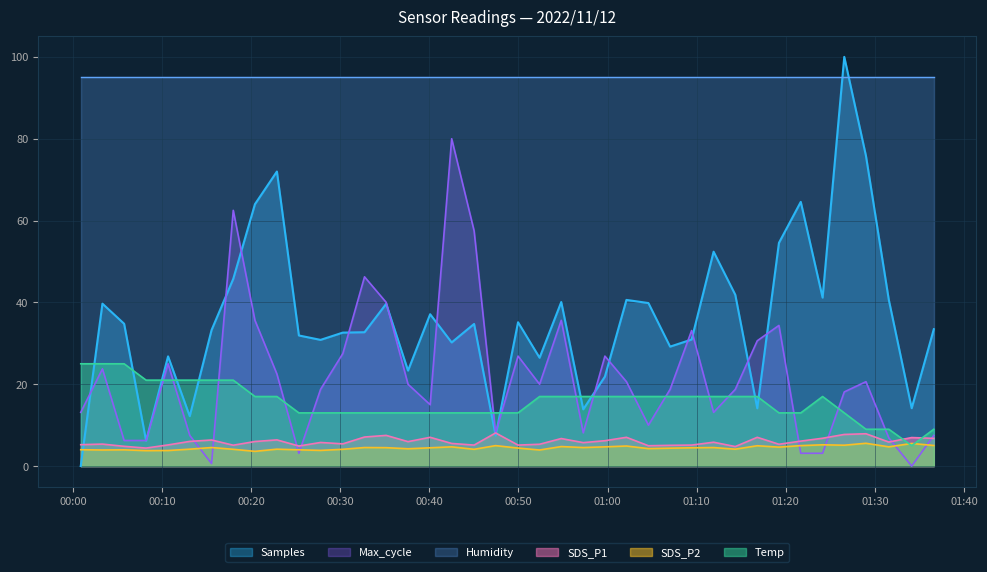

What is the maximum value shown in the chart?

100.0